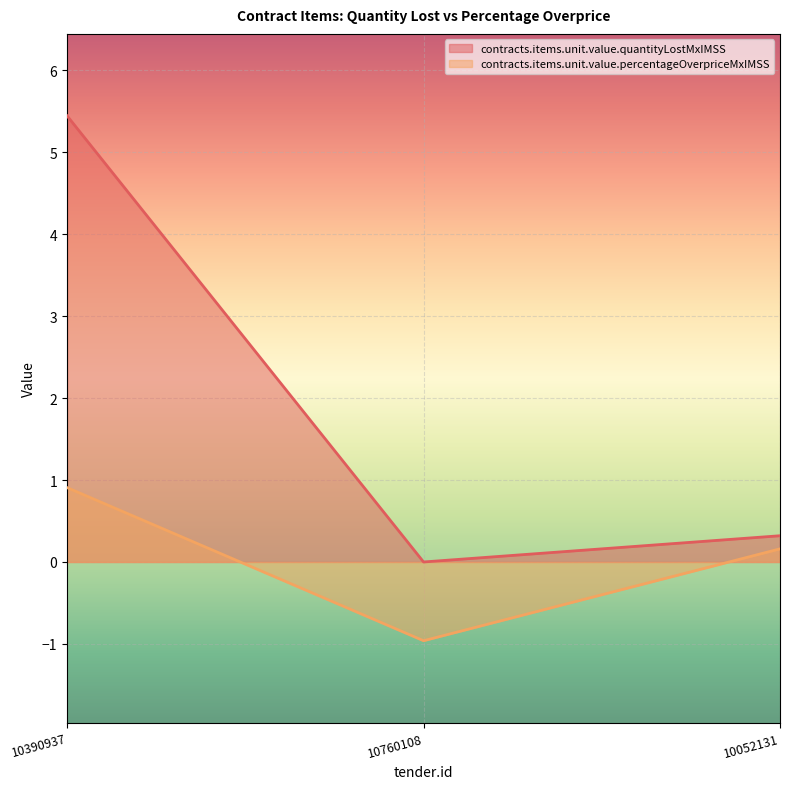

Reading right to left, what are all the values shown in this chart?

contracts.items.unit.value.quantityLostMxIMSS: 0.3	0.0	5.4
contracts.items.unit.value.percentageOverpriceMxIMSS: 0.2	-1.0	0.9